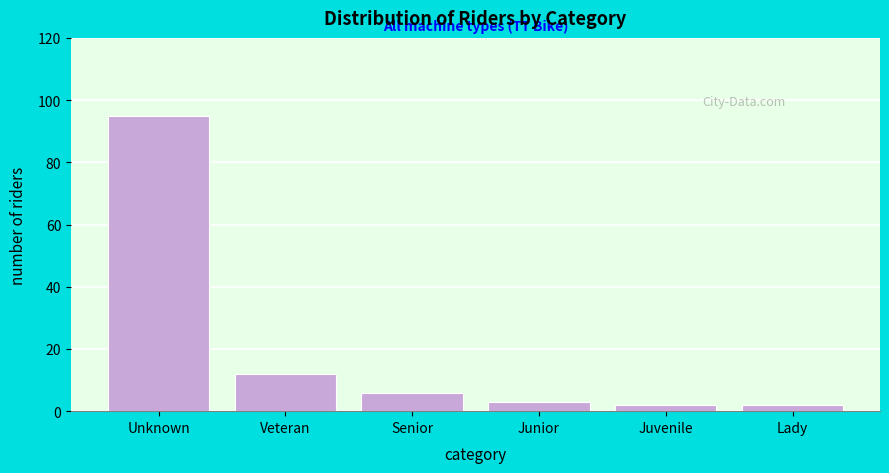

Reading left to right, what are all the values shown in this chart?

Unknown=95	Veteran=12	Senior=6	Junior=3	Juvenile=2	Lady=2